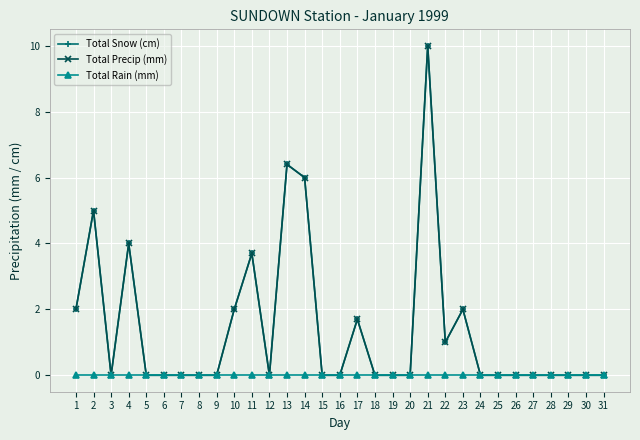

Does the chart have visible grid lines?

Yes